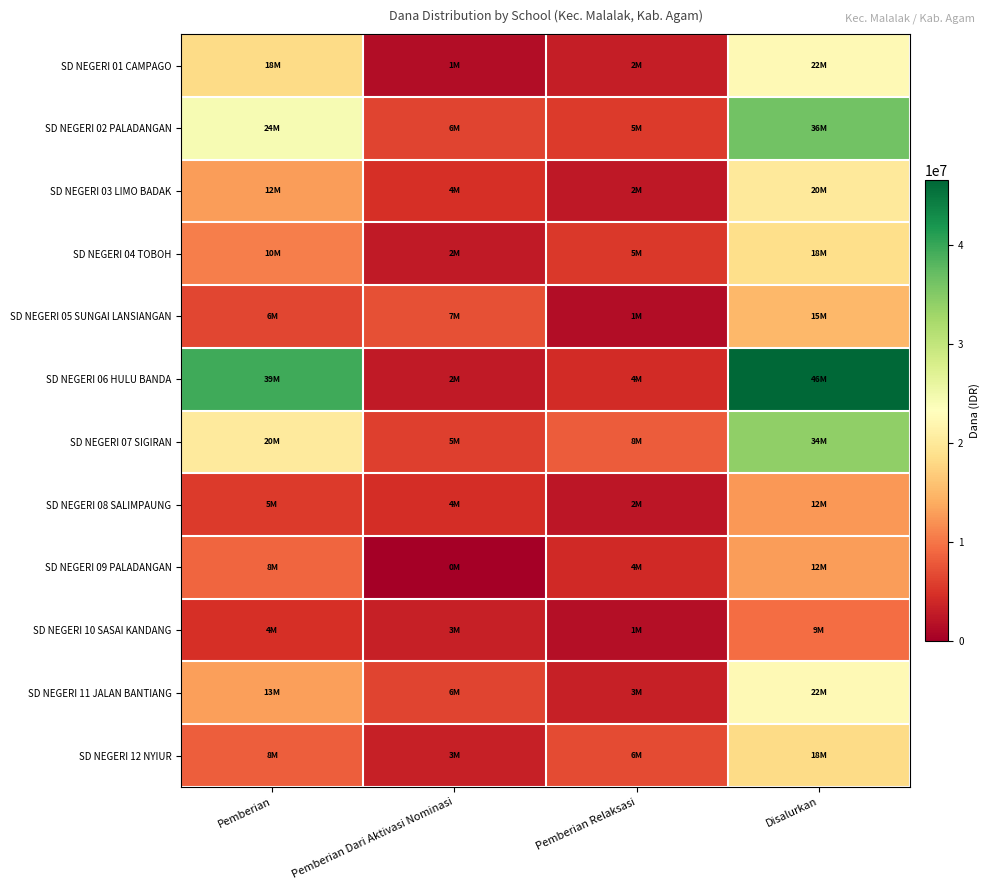

What is the difference between the highest and lowest values at Pemberian Dari Aktivasi Nominasi?

7200000